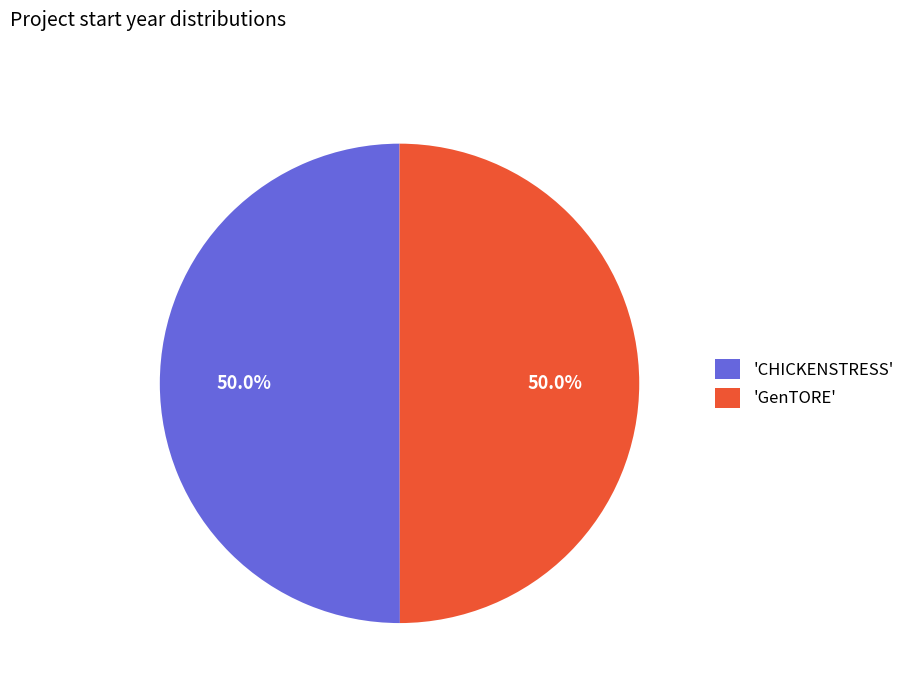

How many segments does this pie chart have?

2